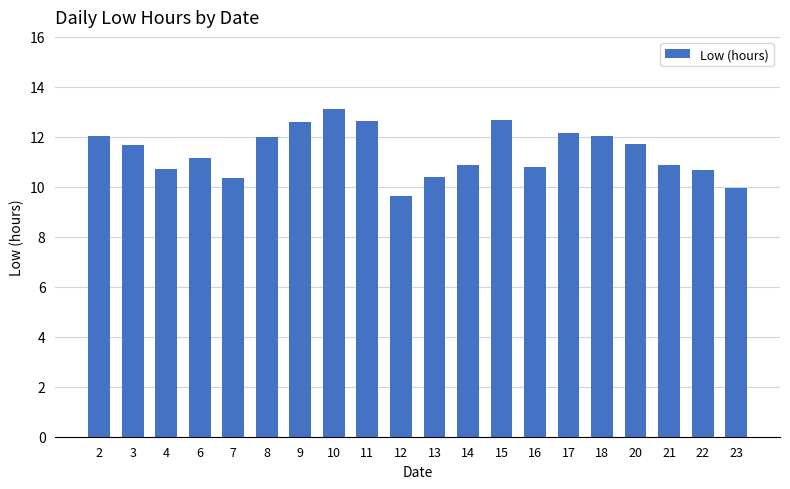

What is the sum of the values at 20 and 6?

22.9